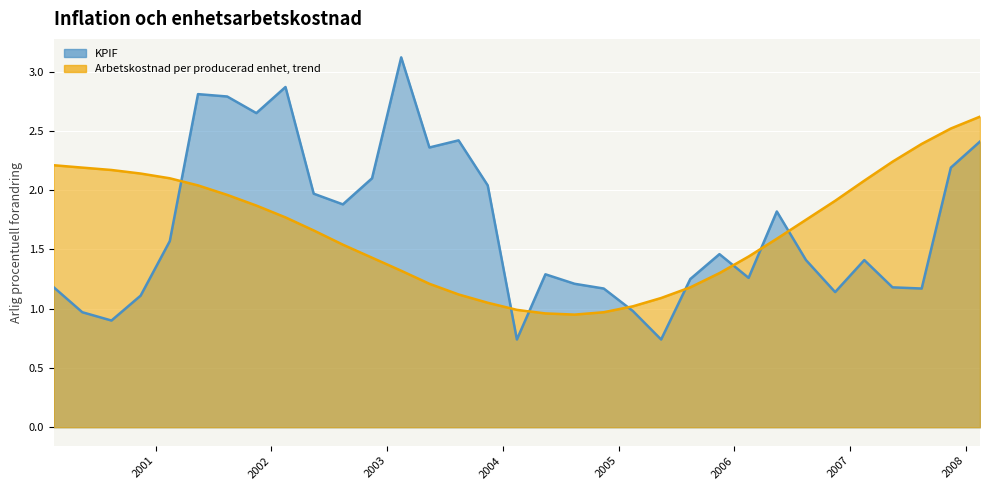

What are all the series names shown in the legend?

KPIF, Arbetskostnad per producerad enhet, trend